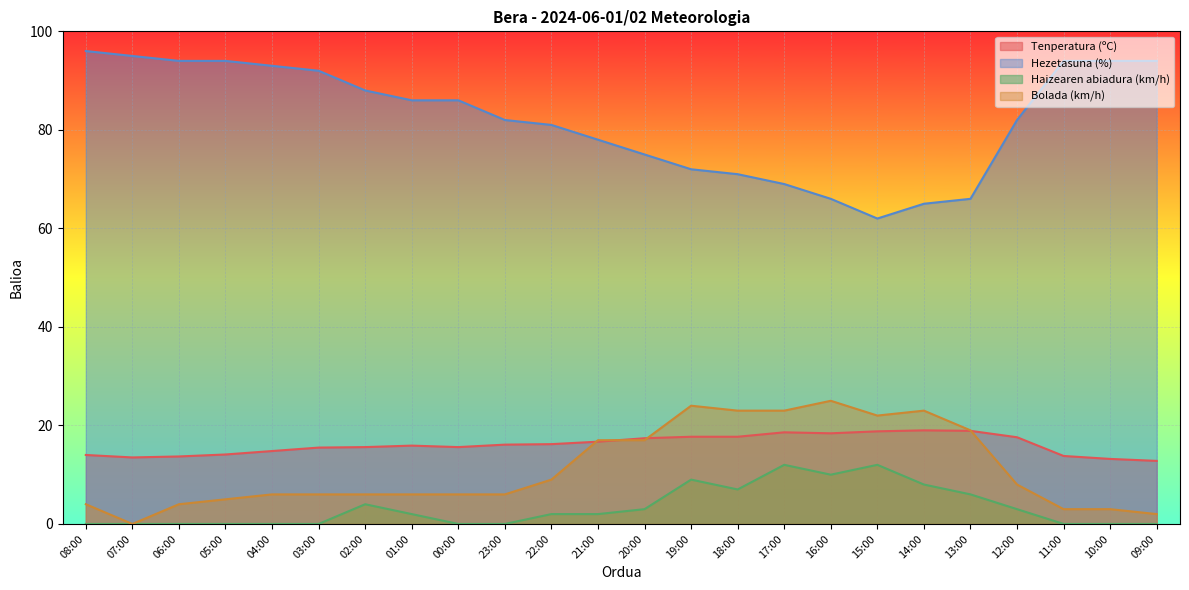

How many lines are shown in the chart?

4